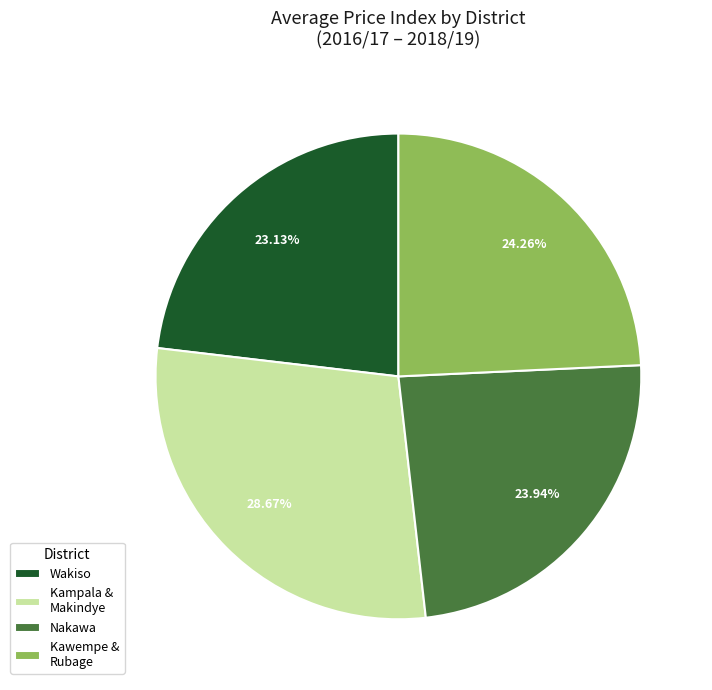

How many slices are in this pie chart?

4